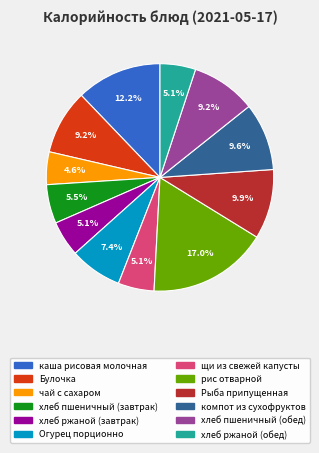

To the nearest percent, what is the difference between the каша рисовая молочная and хлеб пшеничный (обед) slice percentages?

3%